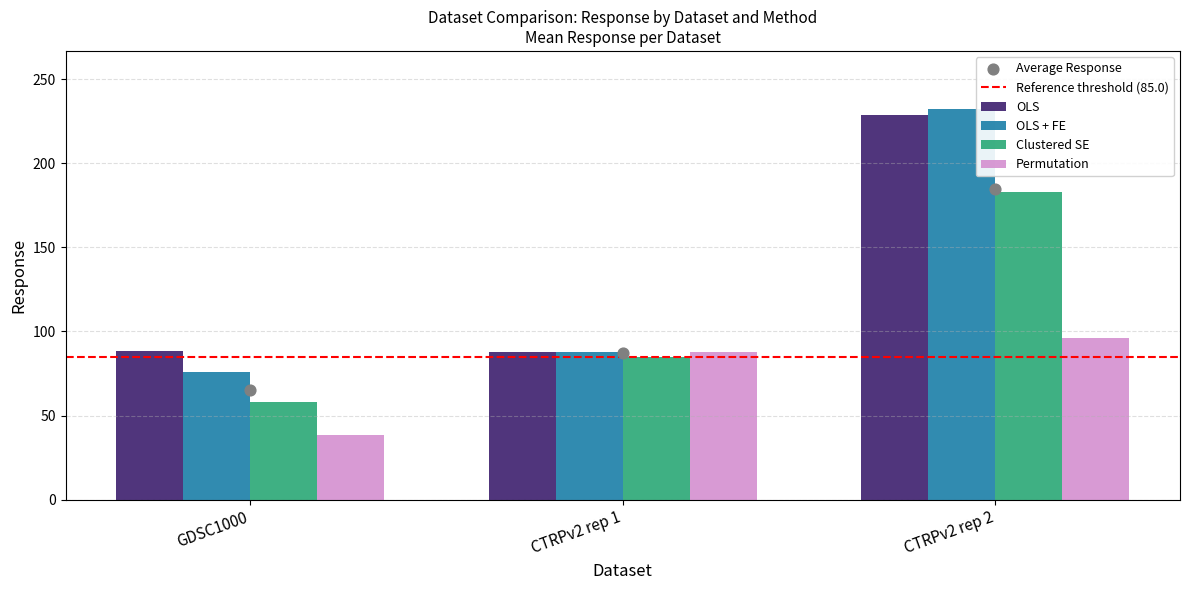

At how many categories does at least one series exceed 134?

1